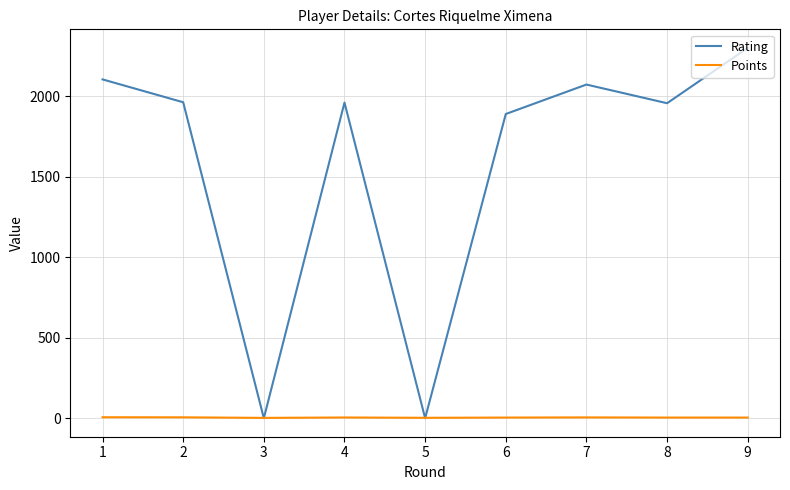

At which category is the sum across all series the highest?

9